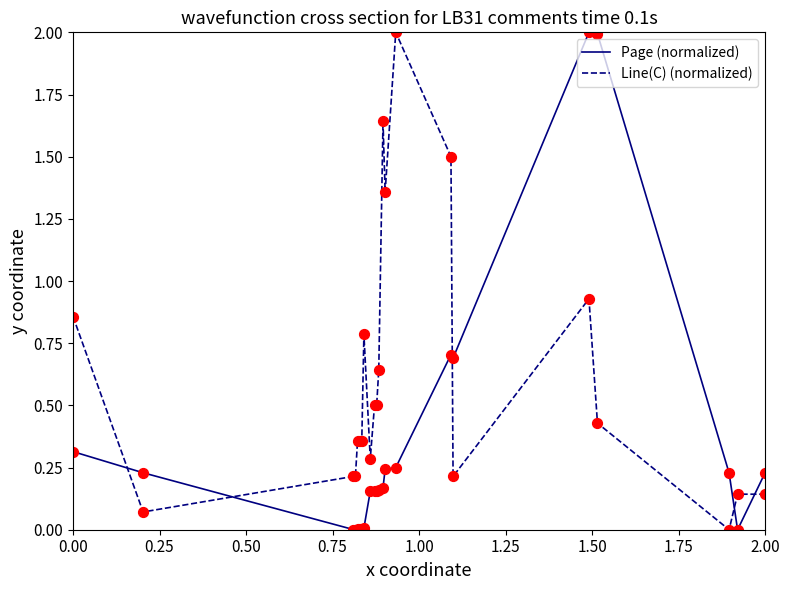

True or false: Line(C) (normalized) and Page (normalized) intersect in this chart.

True